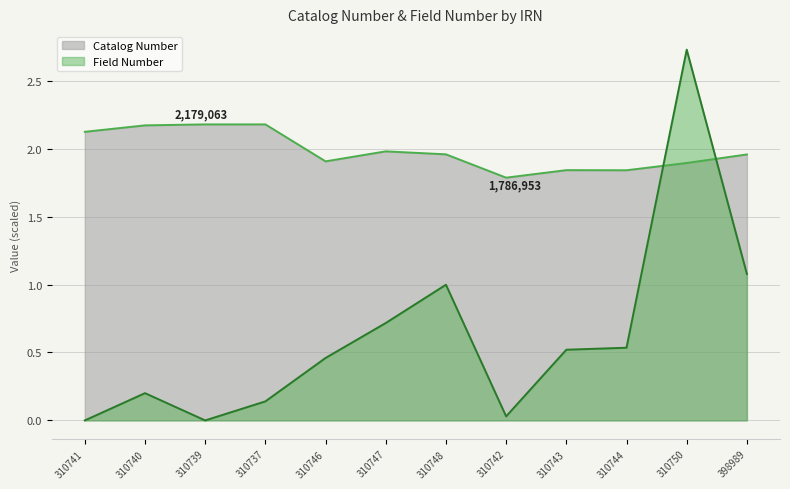

Count the number of data series in this chart.

2